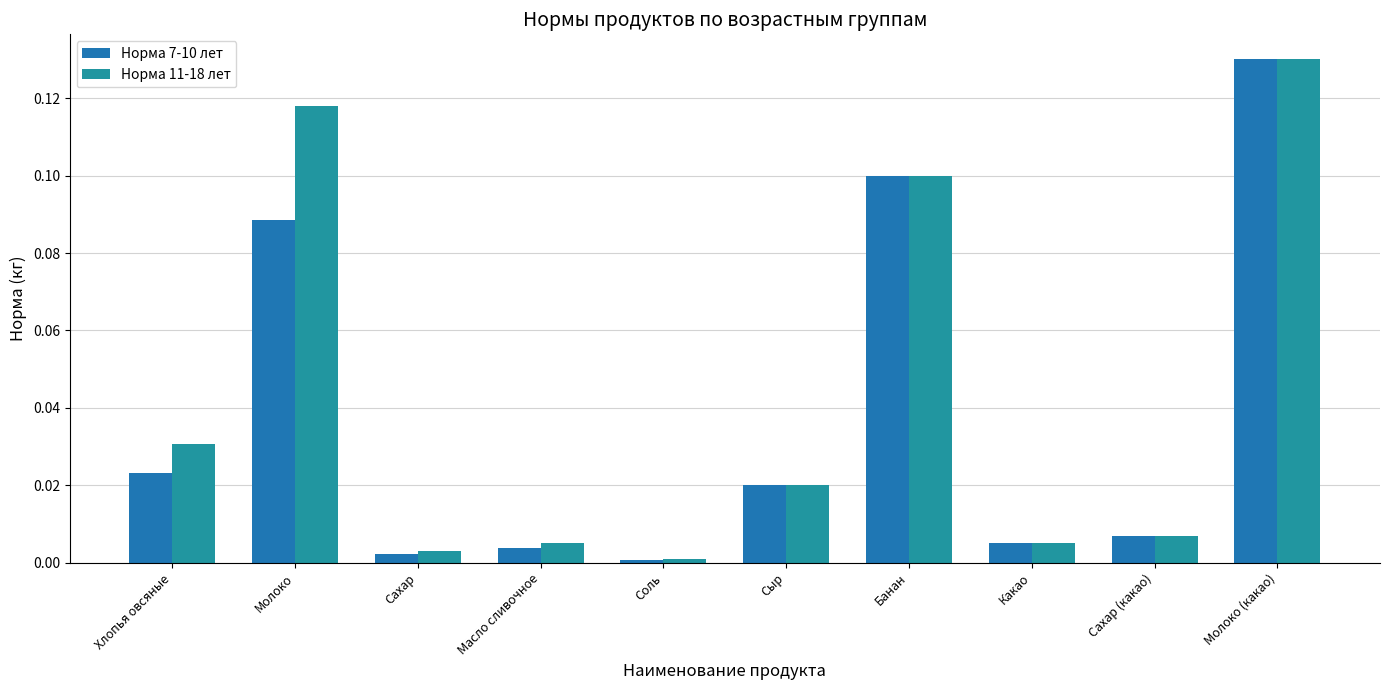

At which label does Норма 11-18 лет reach its minimum?

Соль